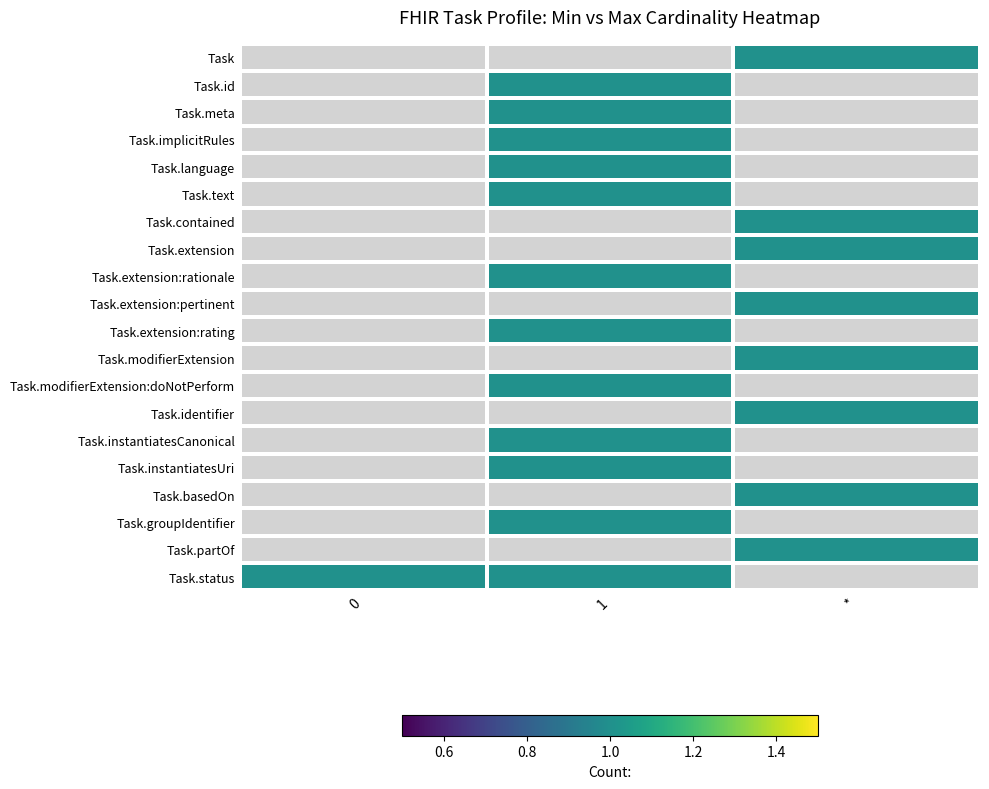

Which label corresponds to the largest value in the chart?

*